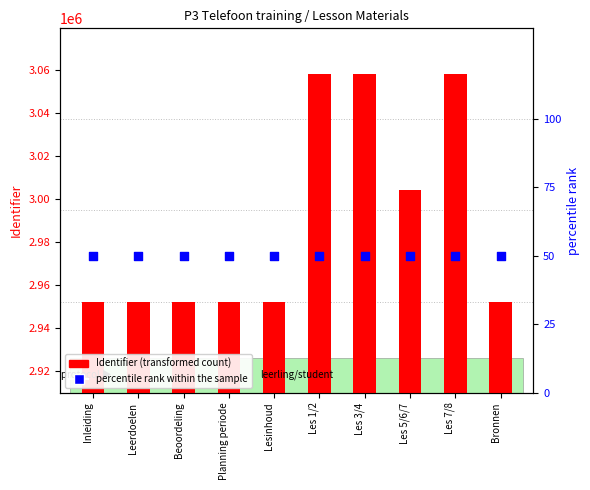

At which category is the sum across all series the highest?

Les 7/8